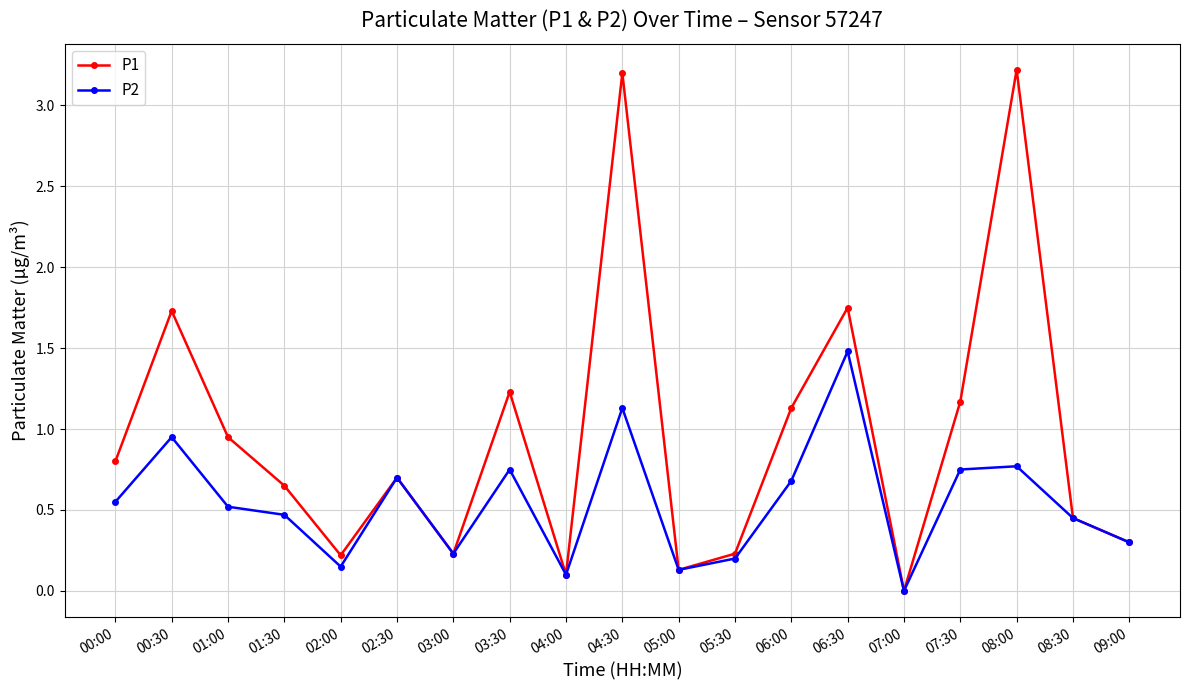

How many values in P2 are above zero?

18